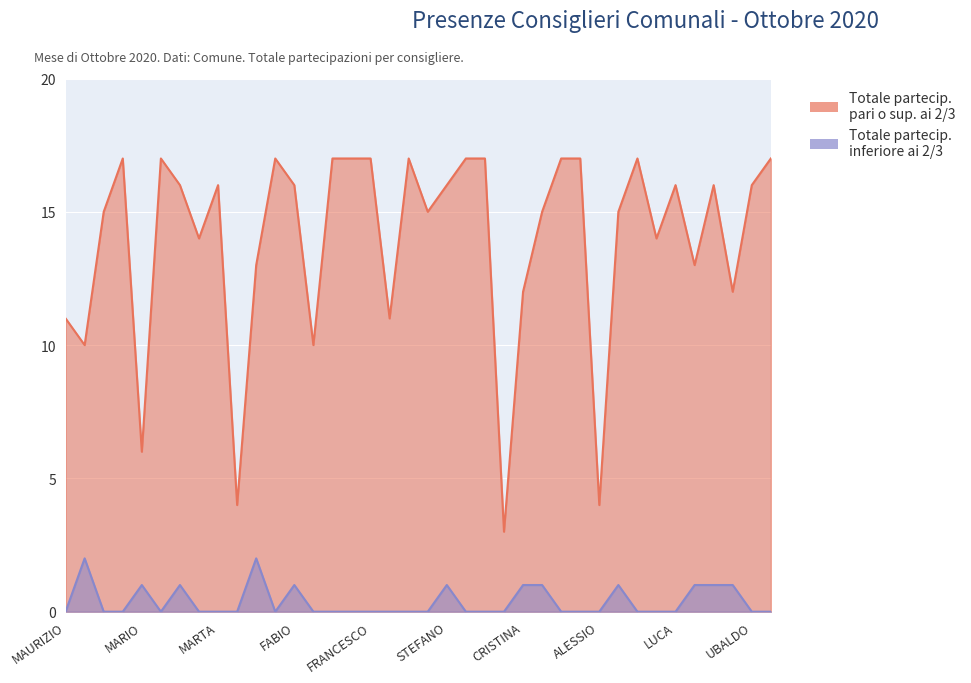

What is the difference between the maximum and second lowest values in the Totale partecip. pari o sup. ai 2/3 series?

13